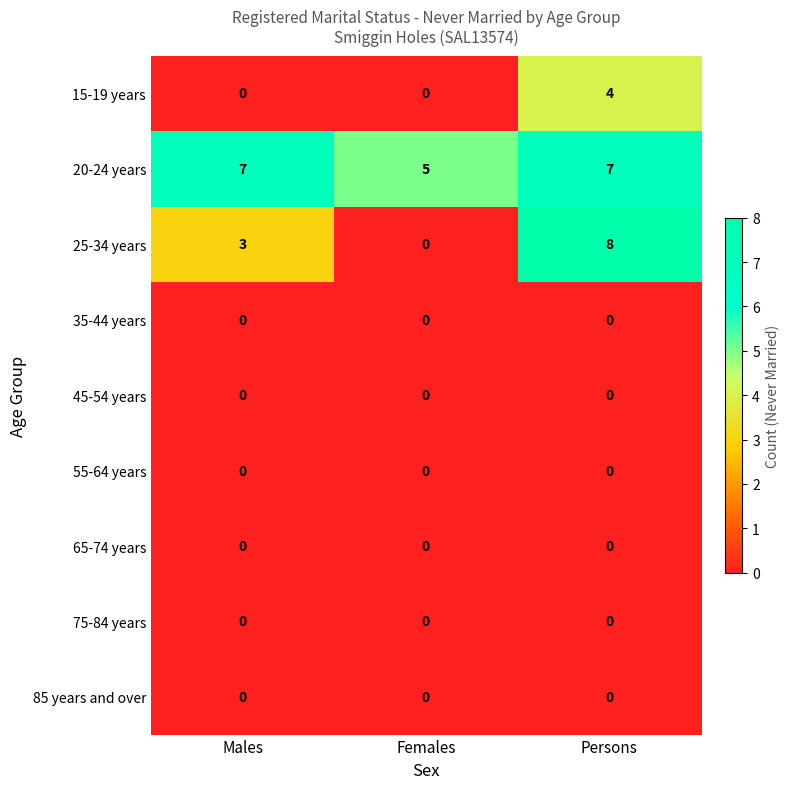

Is it true that 35-44 years equals 0 at Males?

True